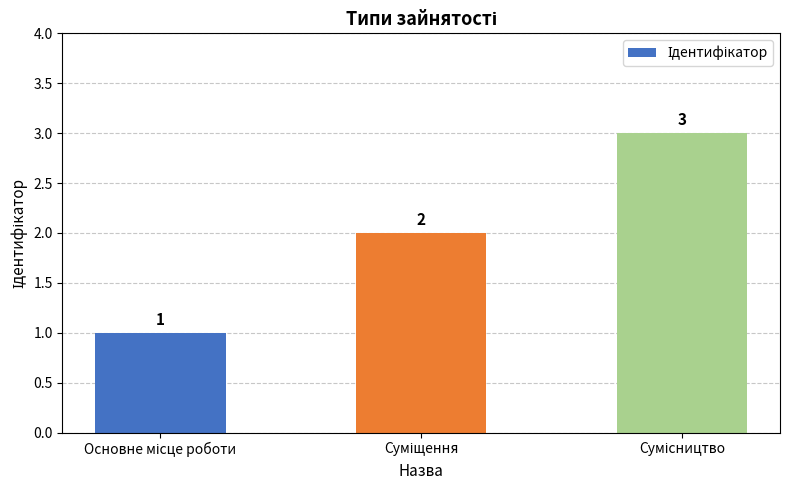

What is the value of the 3rd bar from the left?

3